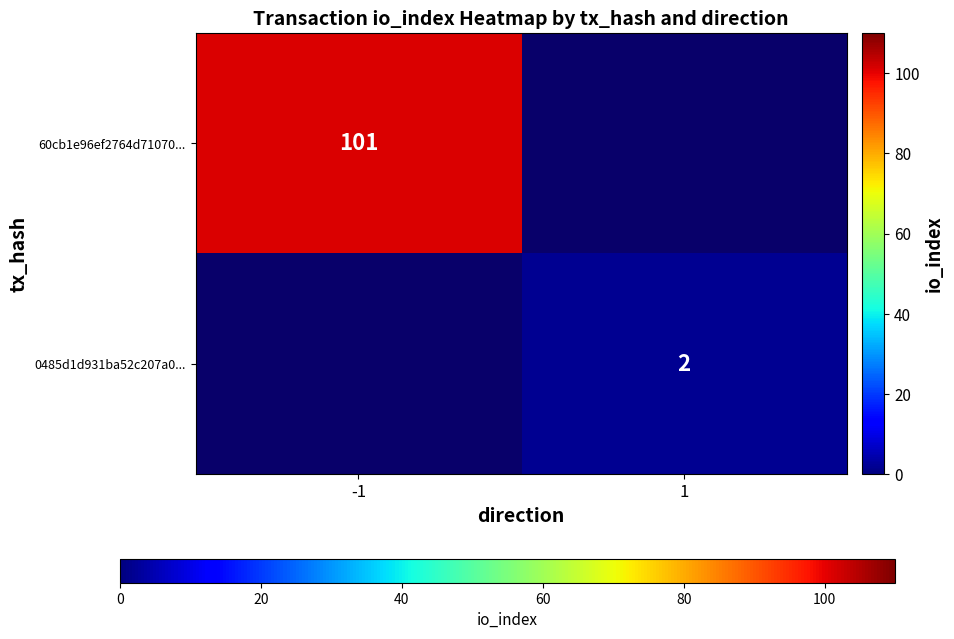

The value of 0485d1d931ba52c207a0... at 1 is 2.9. True or false?

False